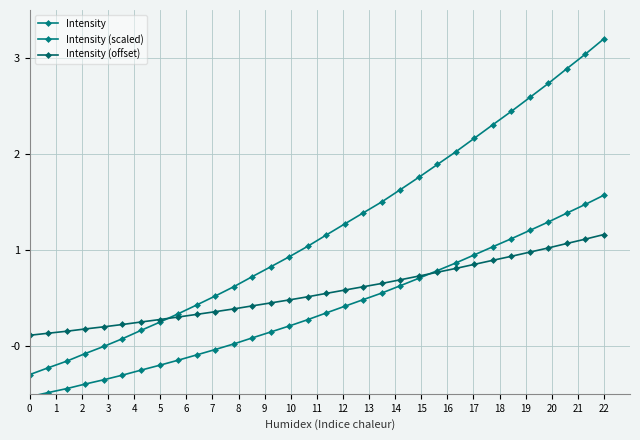

How many values in the Intensity (scaled) series exceed 0?

21